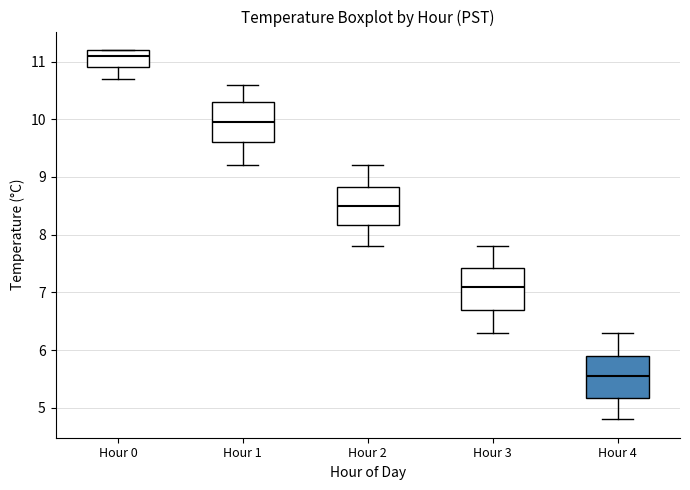

Reading left to right, read every box against the y-axis: the position of its median line, the range the box covers, and the ends of its whiskers. The values are not printed on the chart, so give them approximately, as read against the axis.

Hour 0: median 11.1, box 10.9 to 11.2, whiskers 10.7 to 11.2
Hour 1: median 10.0, box 9.6 to 10.3, whiskers 9.2 to 10.6
Hour 2: median 8.5, box 8.2 to 8.8, whiskers 7.8 to 9.2
Hour 3: median 7.1, box 6.7 to 7.4, whiskers 6.3 to 7.8
Hour 4: median 5.6, box 5.2 to 5.9, whiskers 4.8 to 6.3